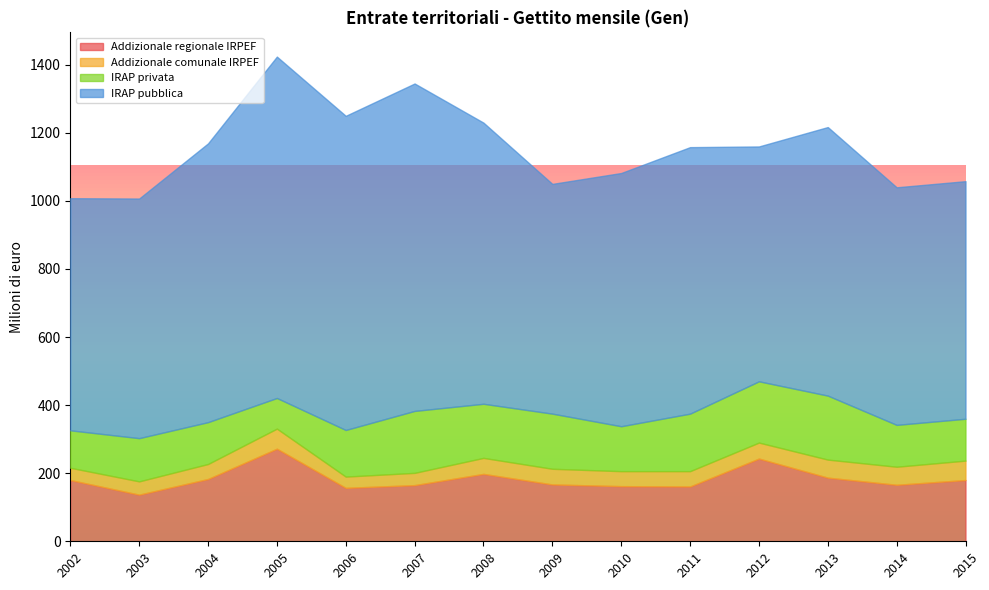

True or false: IRAP privata and IRAP pubblica cross at least once.

False